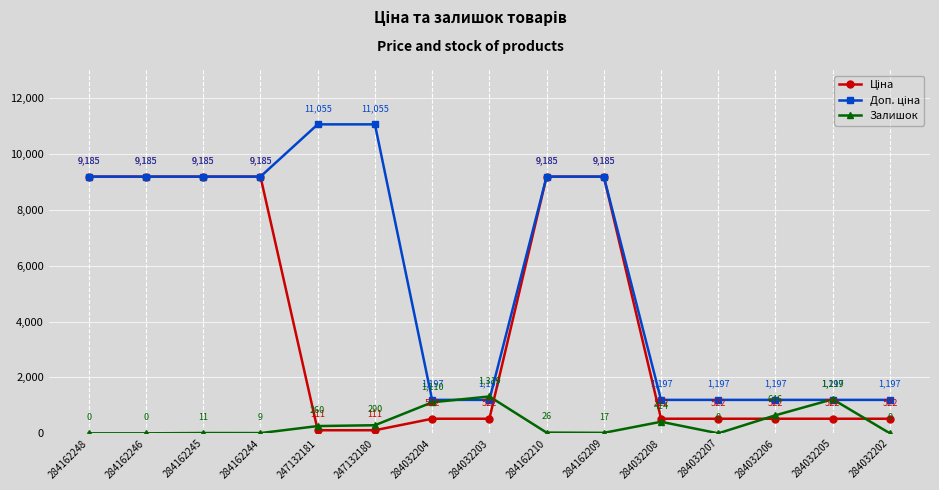

What position from the left is 284032204?

7